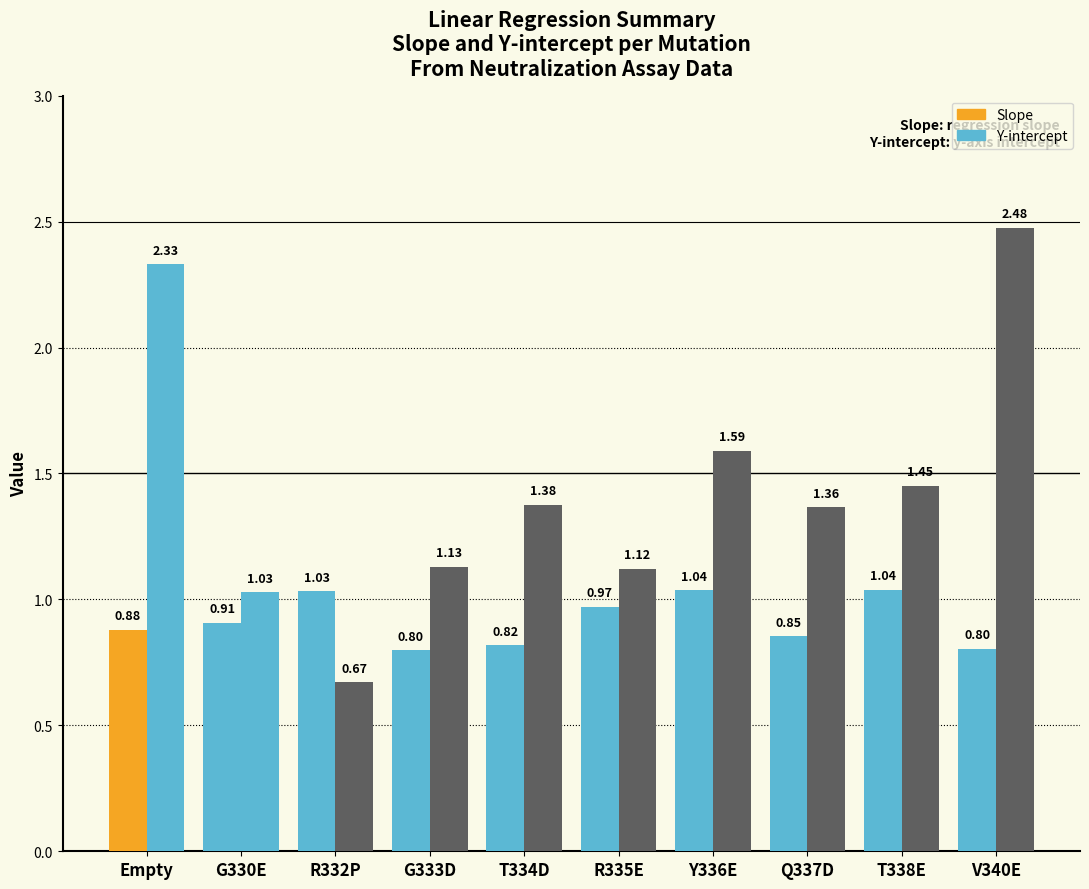

How many categories are shown in the chart?

10